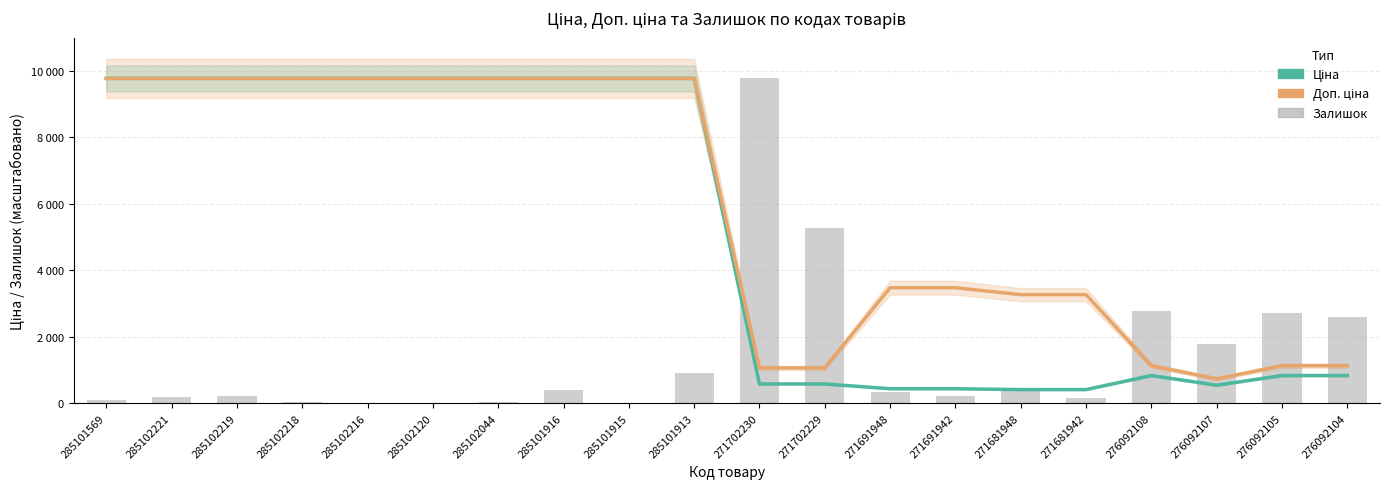

What is the sum of the Залишок values at 285102221 and 285102219?

390.4